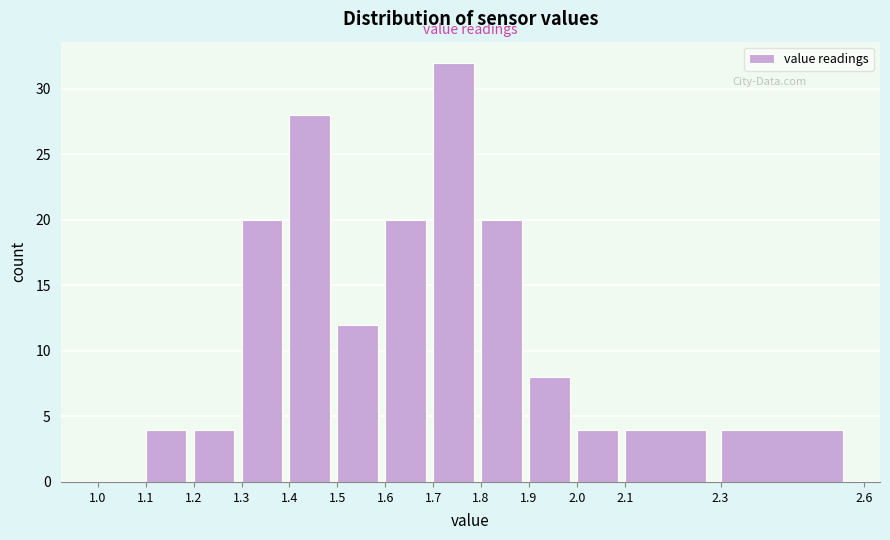

How tall is the bar that spans 2.0 to 2.1 on the x-axis? The values are not printed on the chart, so give them approximately, as read against the axis.

4